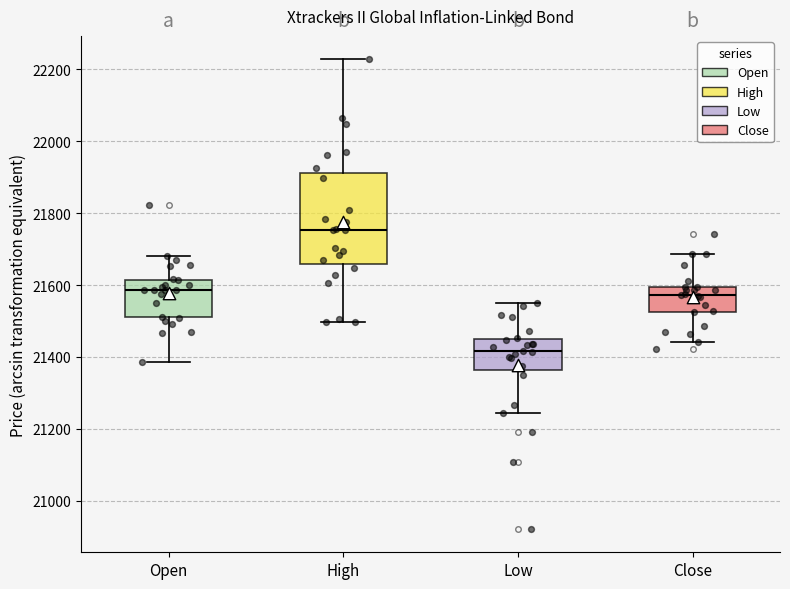

Where is the lower edge of the box for High on the y-axis? The values are not printed on the chart, so give them approximately, as read against the axis.

21660